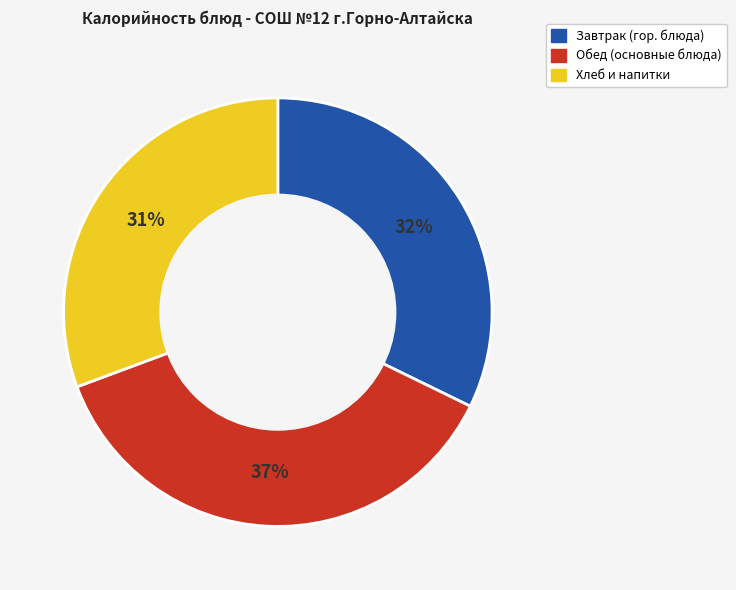

How many segments does this pie chart have?

3